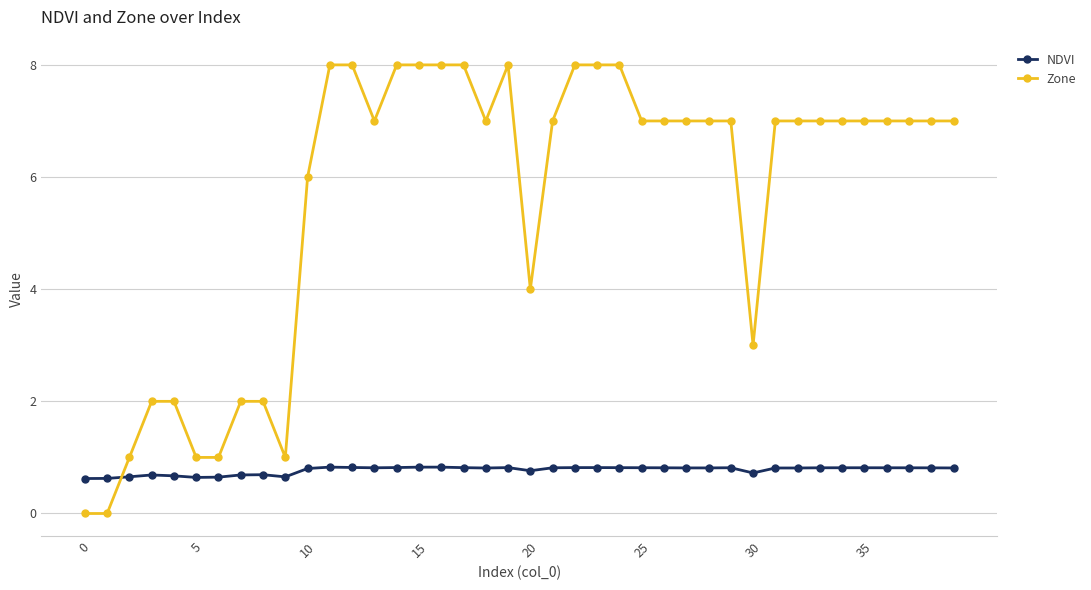

What is the difference between the maximum and minimum values in the Zone series?

8.0